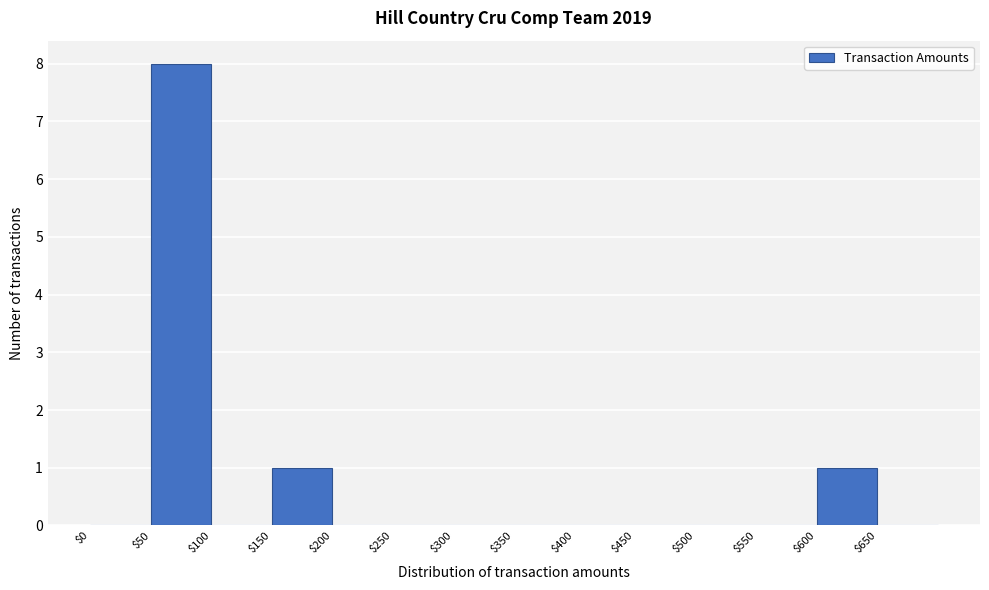

Over which range of the x-axis is the bar tallest?

50 to 100